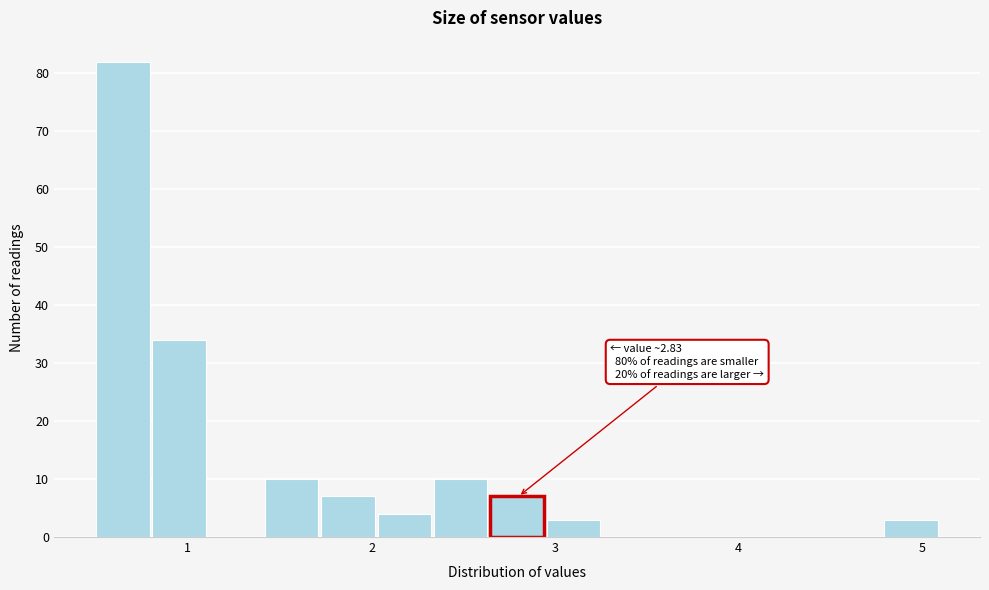

Read against the x-axis, roughly where is the centre of the tallest bar?

0.6